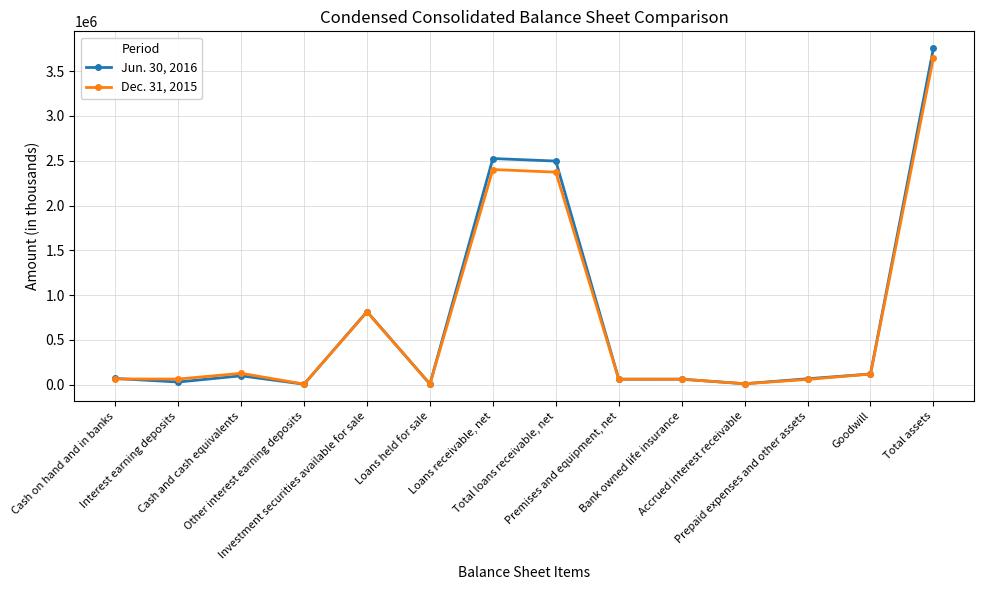

The value of Jun. 30, 2016 at Total loans receivable, net is 887273. True or false?

False